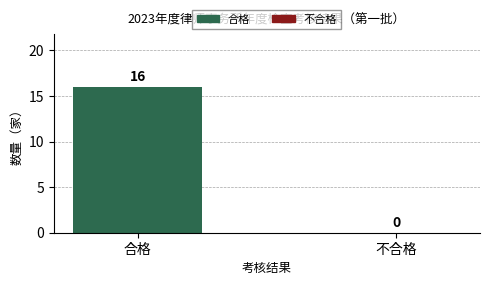

Reading left to right, extract all data points from this chart.

合格=16	不合格=0